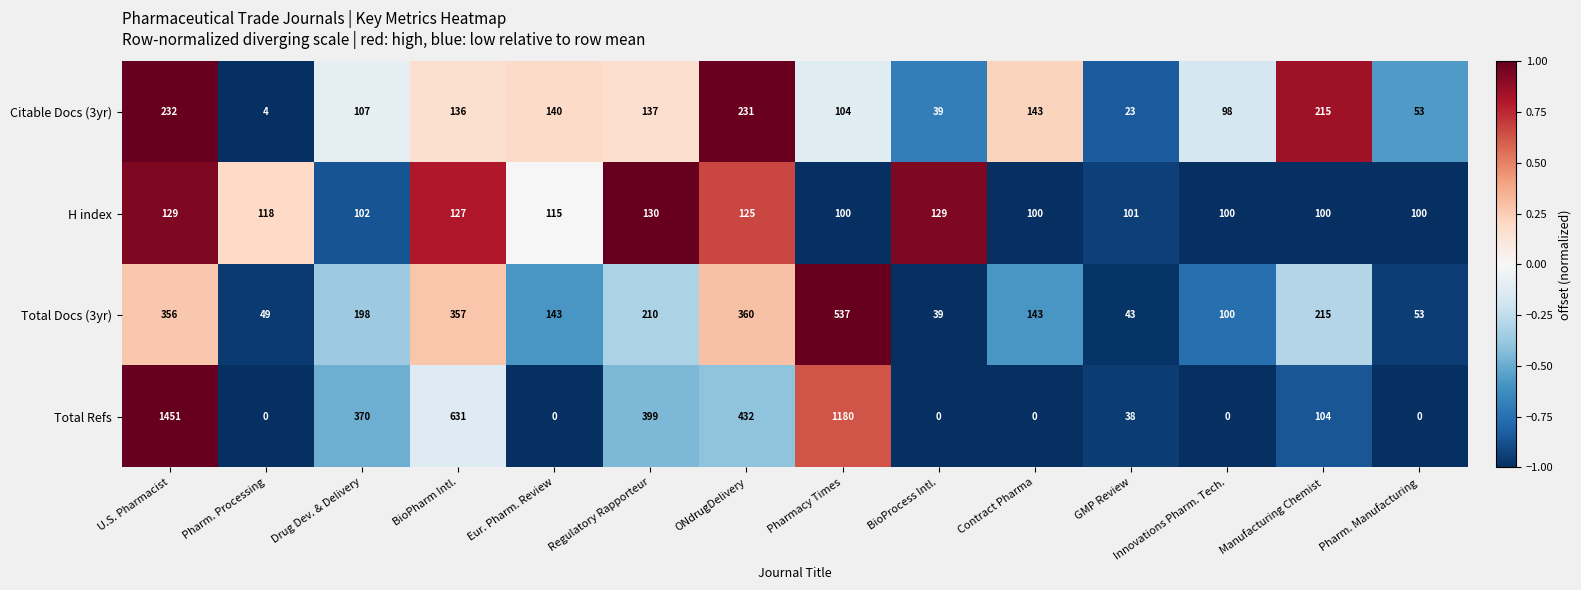

What is the maximum value for Total Refs?

1451